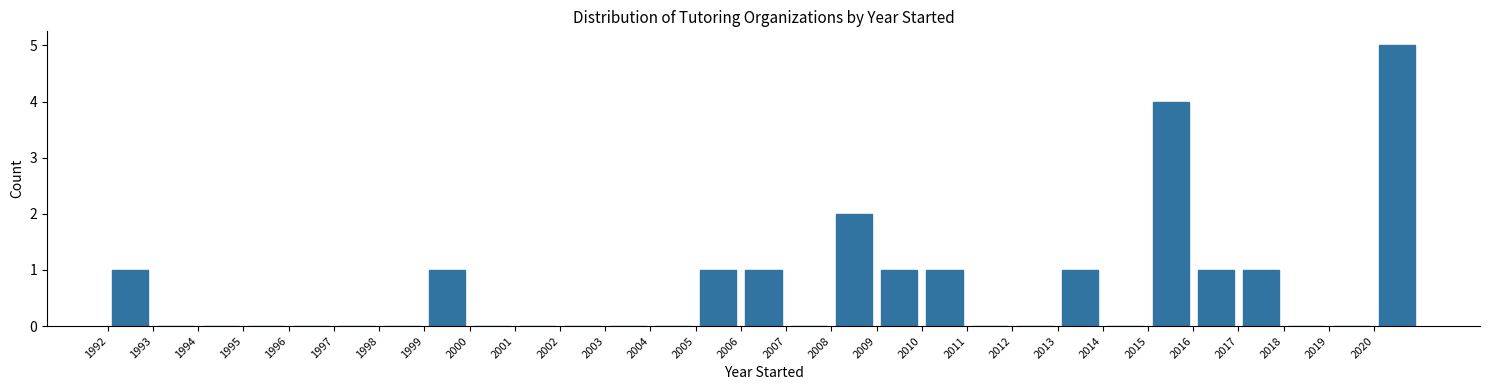

What is the height of the bar covering 2008 to 2009 on the x-axis? The values are not printed on the chart, so give them approximately, as read against the axis.

2